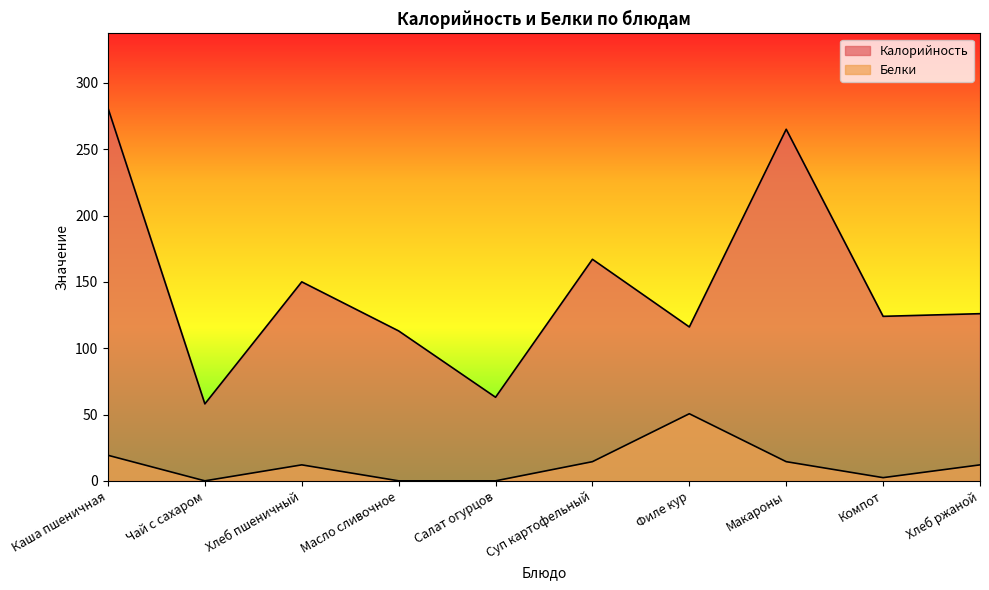

What is the difference between the maximum and second lowest values in the Калорийность series?

218.0